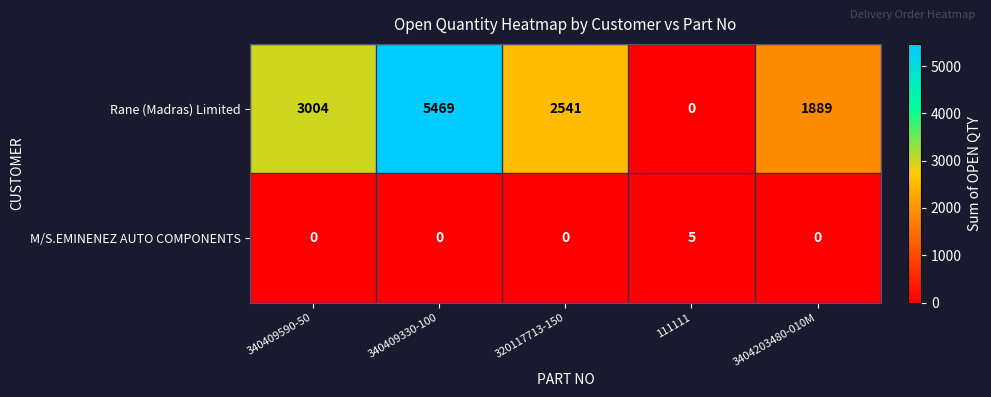

What is the difference between the maximum and minimum values in the M/S.EMINENEZ AUTO COMPONENTS series?

5